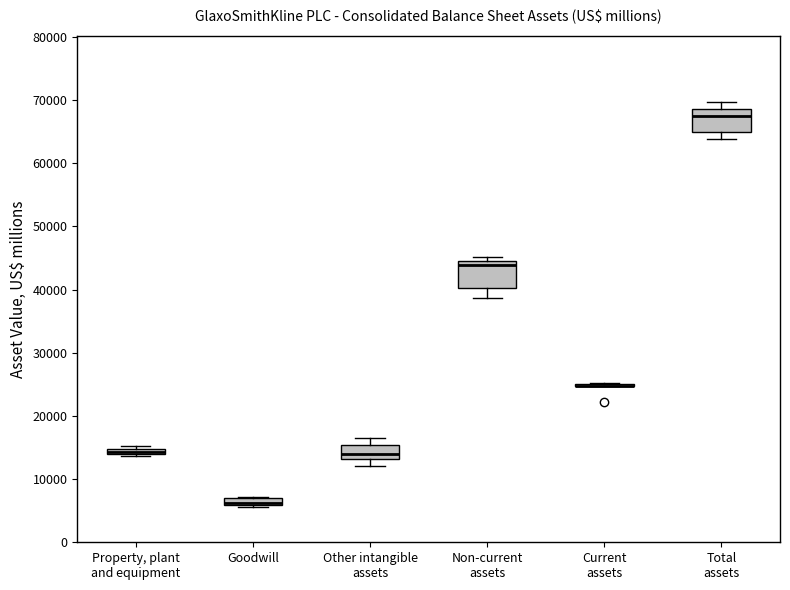

Where is the lower edge of the box for Goodwill on the y-axis? The values are not printed on the chart, so give them approximately, as read against the axis.

6000